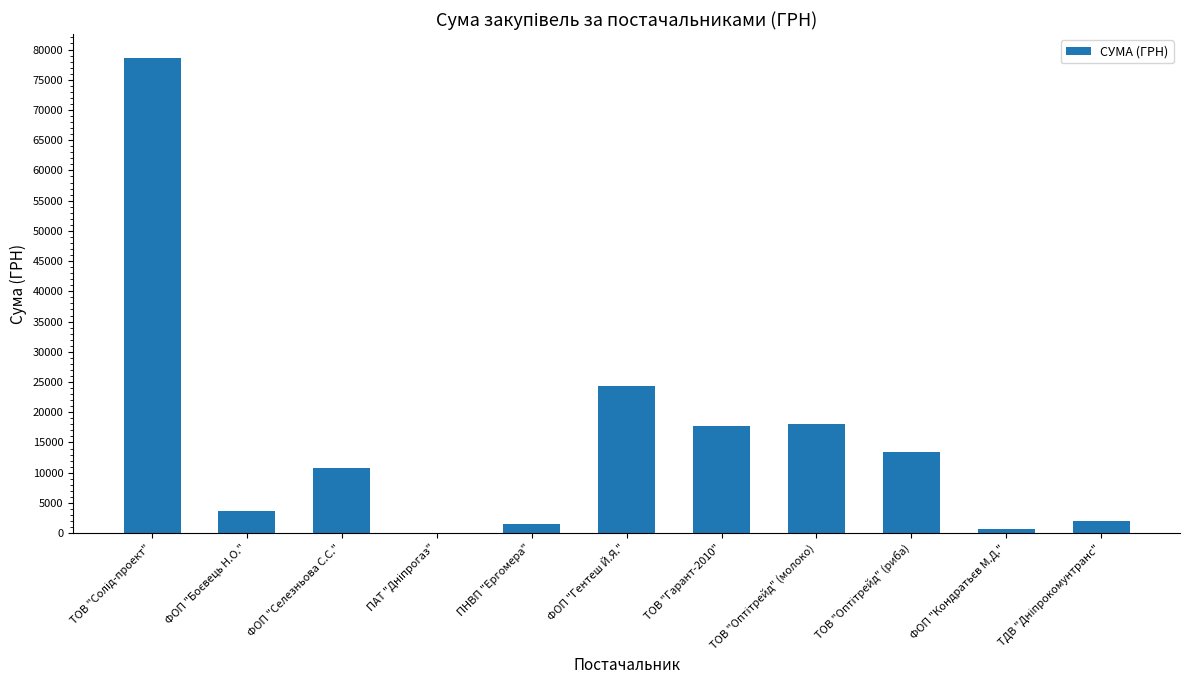

What is the ratio of the value at ТОВ "Гарант-2010" to the value at ФОП "Селезньова С.С."?

1.6